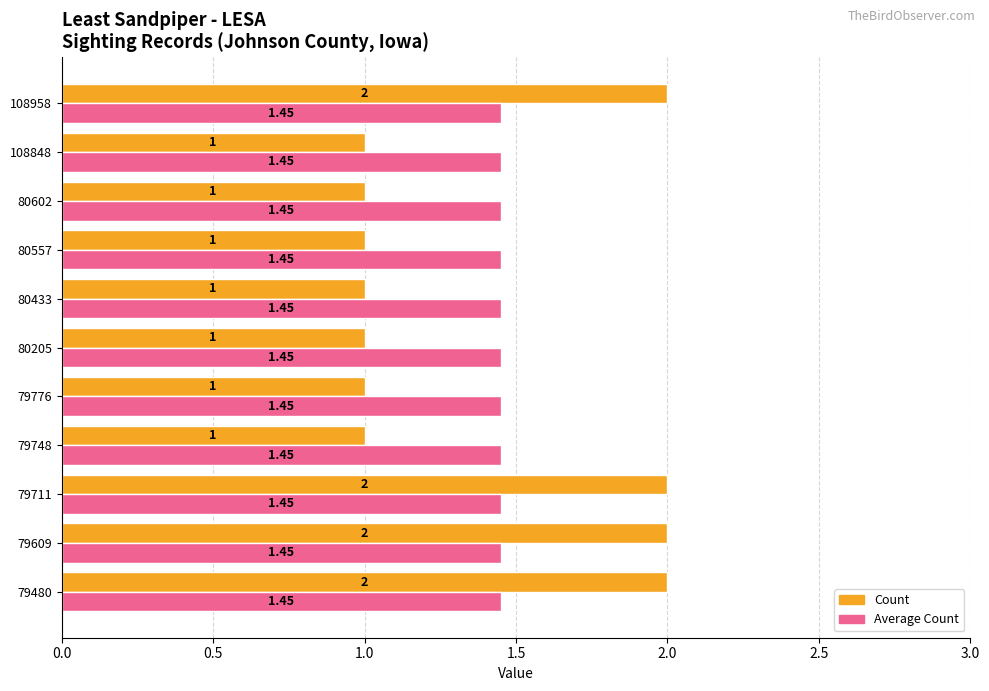

Which series has the largest range (max minus min)?

Count